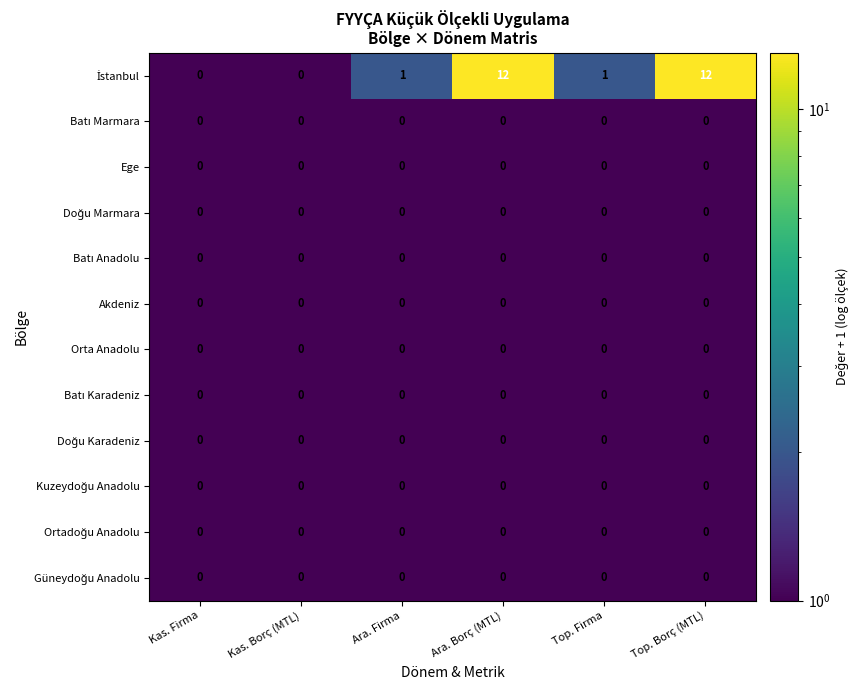

What is the maximum value shown in the chart?

12